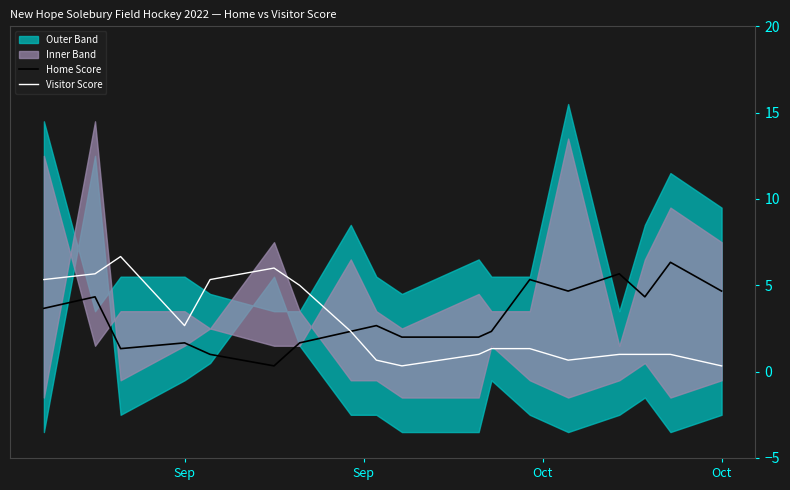

Reading left to right, list all the values displayed in this chart.

Home Score: 3.7	4.3	1.3	1.7	1.0	0.3	1.7	2.3	2.7	2.0	2.0	2.3	5.3	4.7	5.7	4.3	6.3	4.7
Visitor Score: 5.3	5.7	6.7	2.7	5.3	6.0	5.0	2.3	0.7	0.3	1.0	1.3	1.3	0.7	1.0	1.0	1.0	0.3